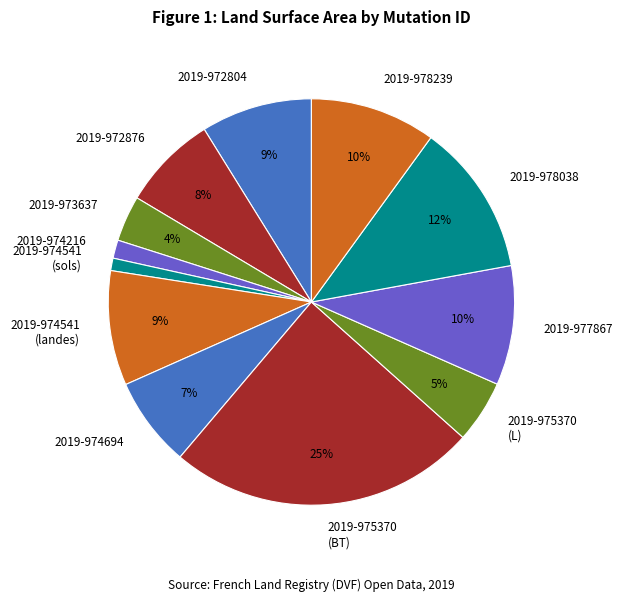

Count the number of slices in the pie.

12